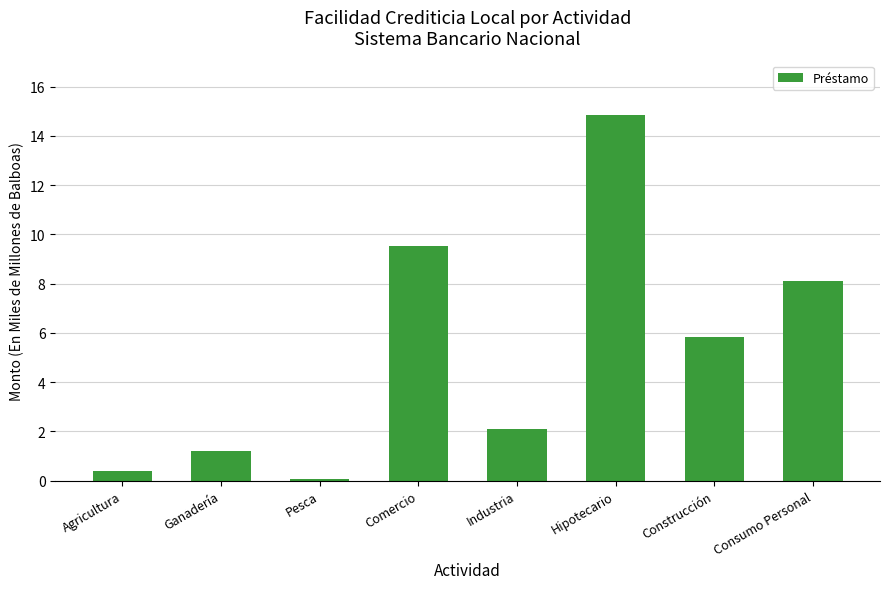

What is the difference between the maximum and second lowest values?

14.4